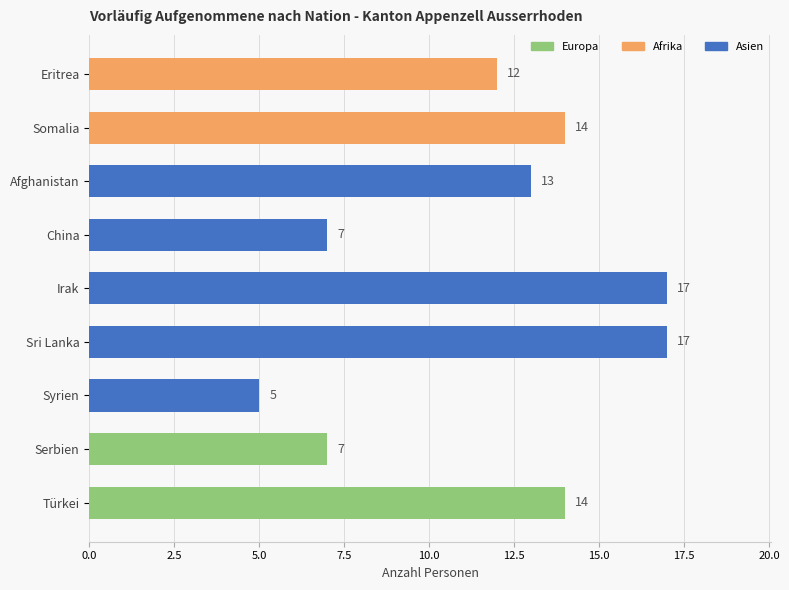

What is the label of the 5th bar from the top?

Irak